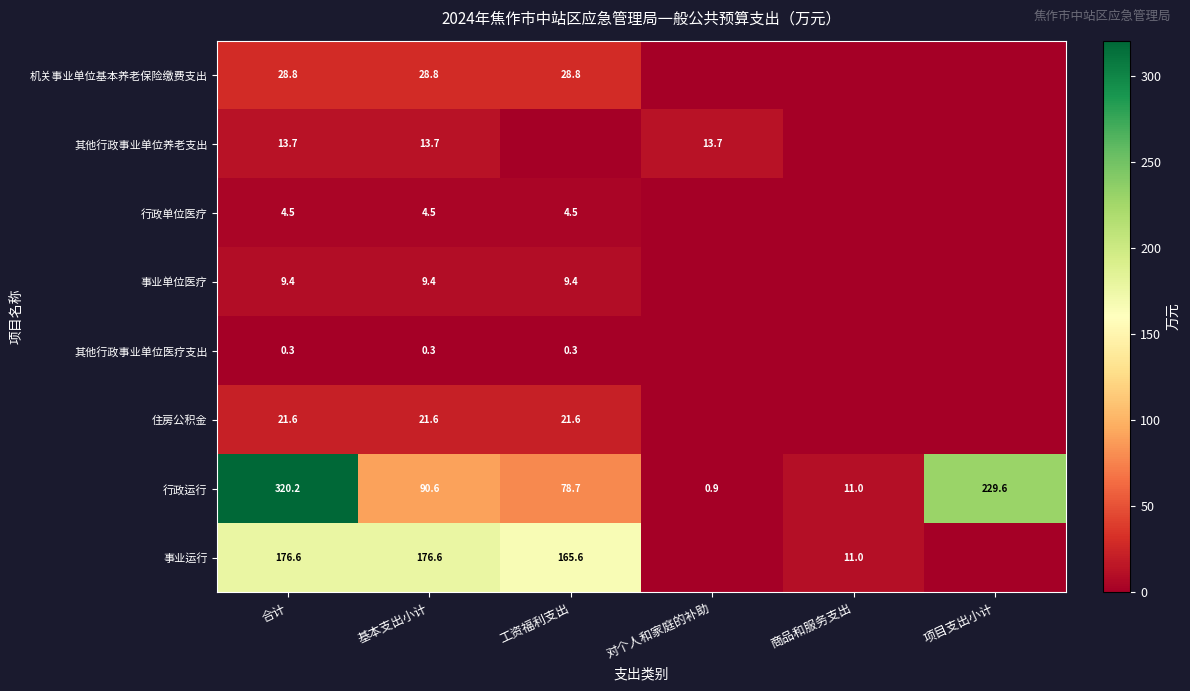

What is the difference between the 事业运行 values at 工资福利支出 and 合计?

11.0